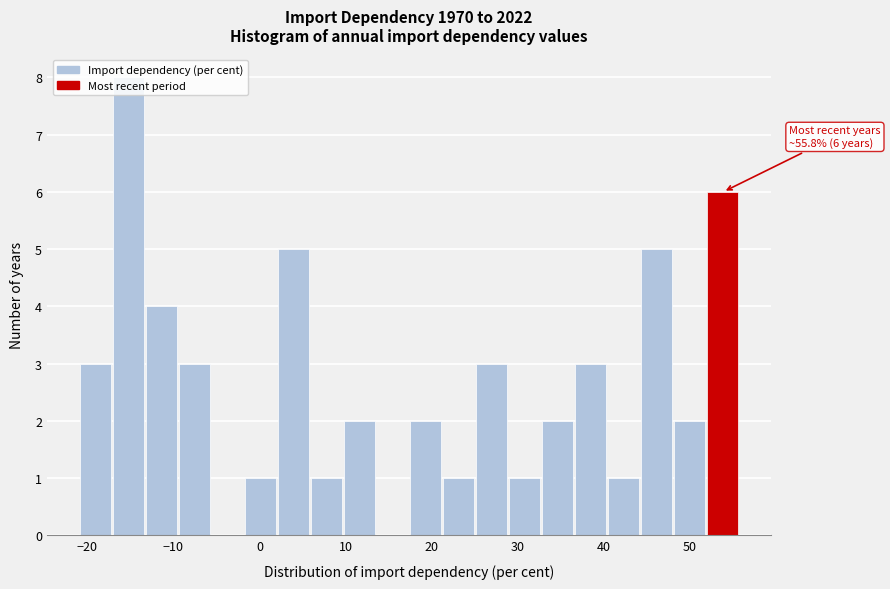

Around what value on the x-axis is the tallest bar? Give the approximate position of its centre, as read against the axis.

-15